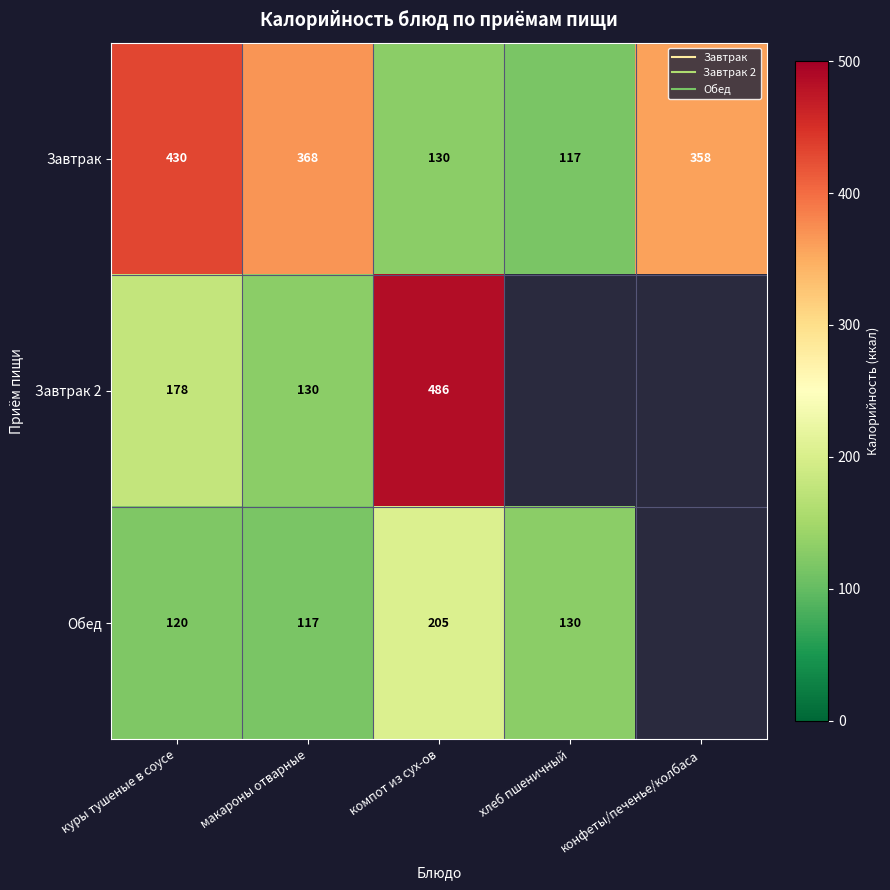

Which series has the largest range (max minus min)?

Завтрак 2